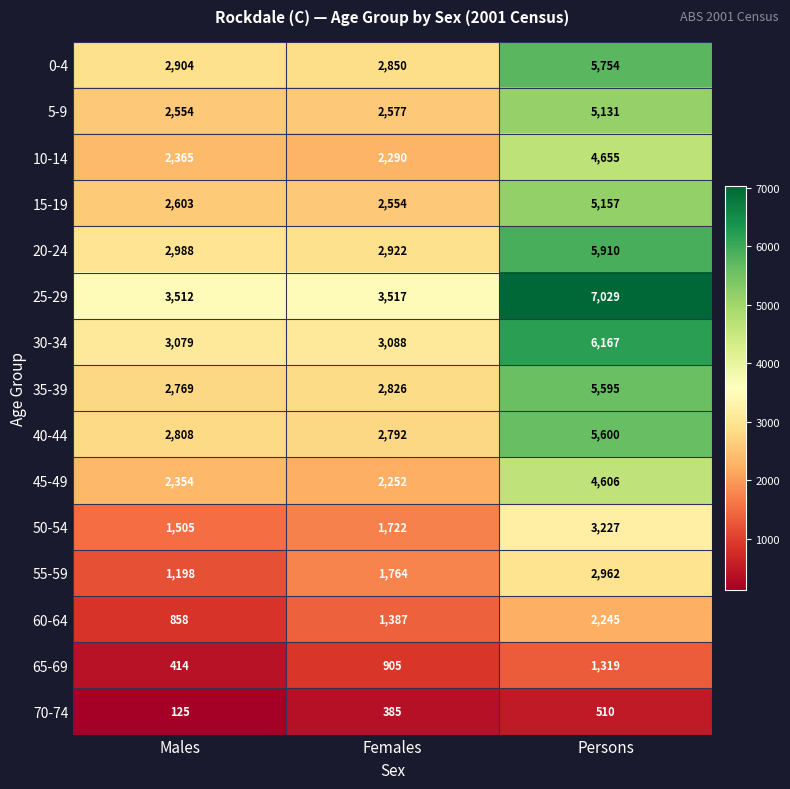

Is it true that 55-59 equals 2962 at Persons?

True